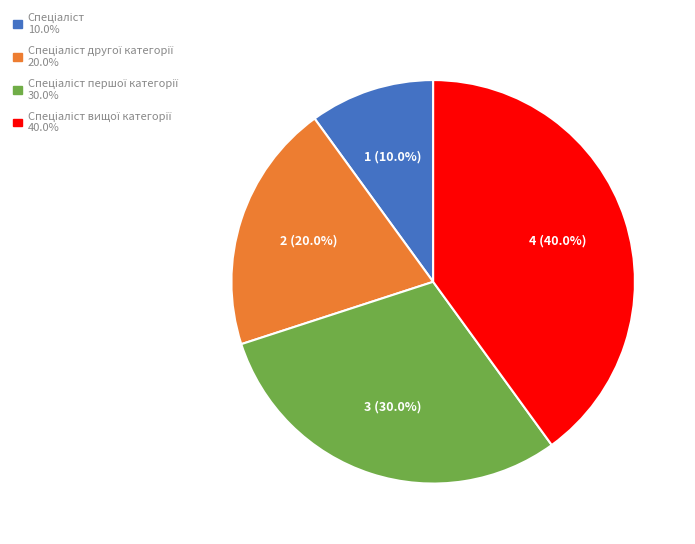

Does any single category account for the majority?

No